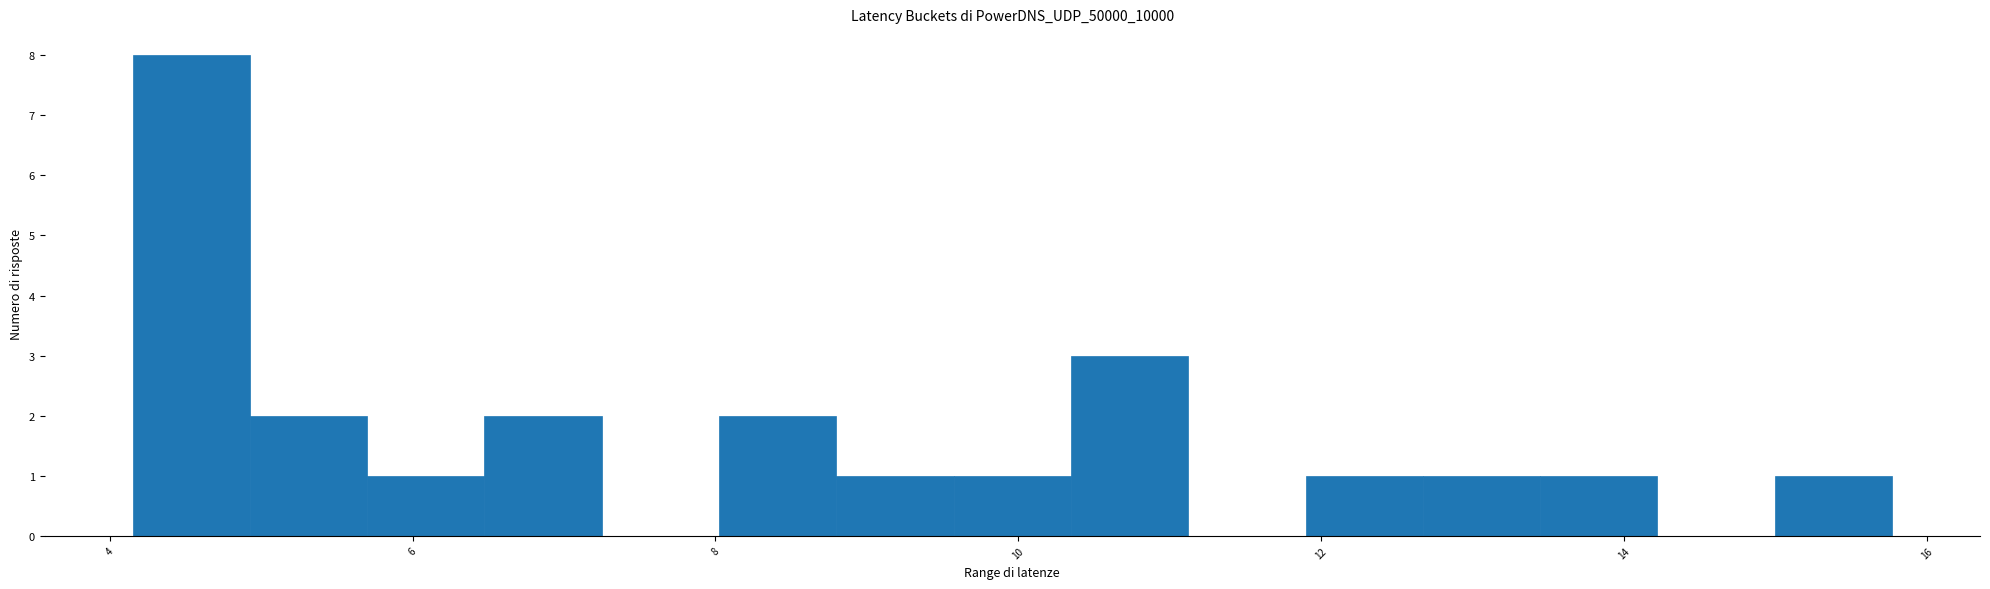

Around what value on the x-axis is the tallest bar? Give the approximate position of its centre, as read against the axis.

4.6